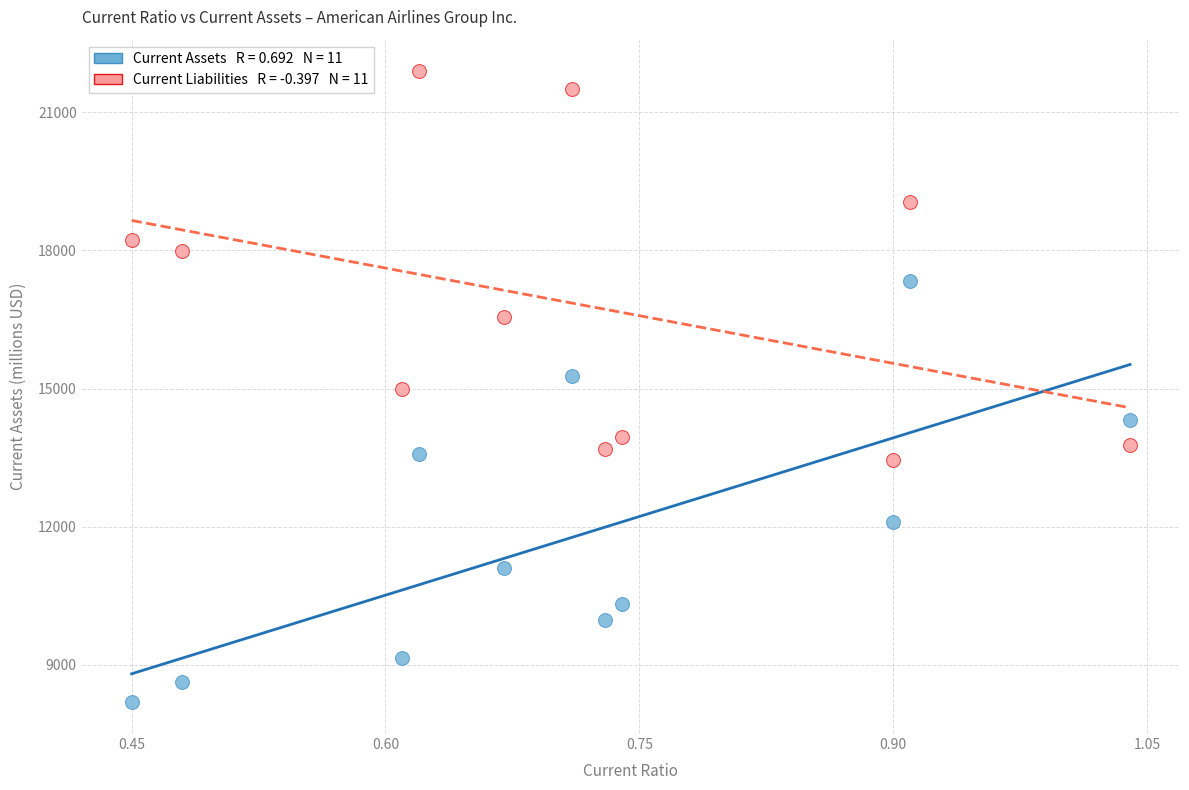

Across all data points, what is the range of Y values (max minus min)?

13684.3